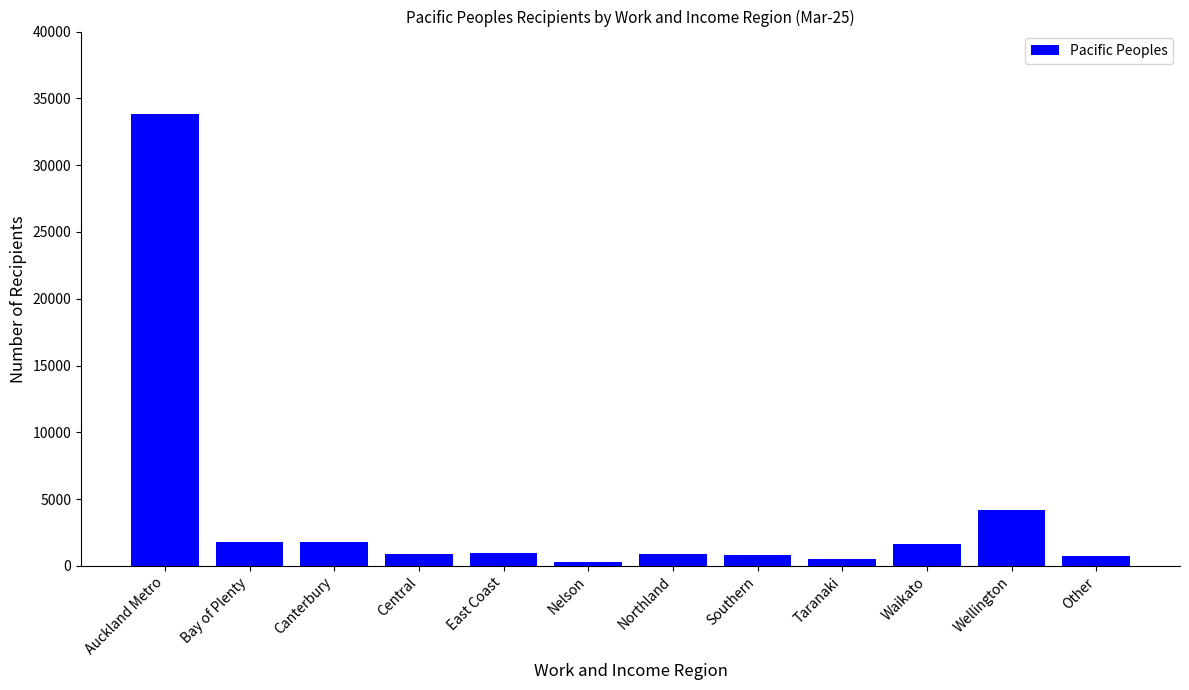

How many bars are there in total?

12